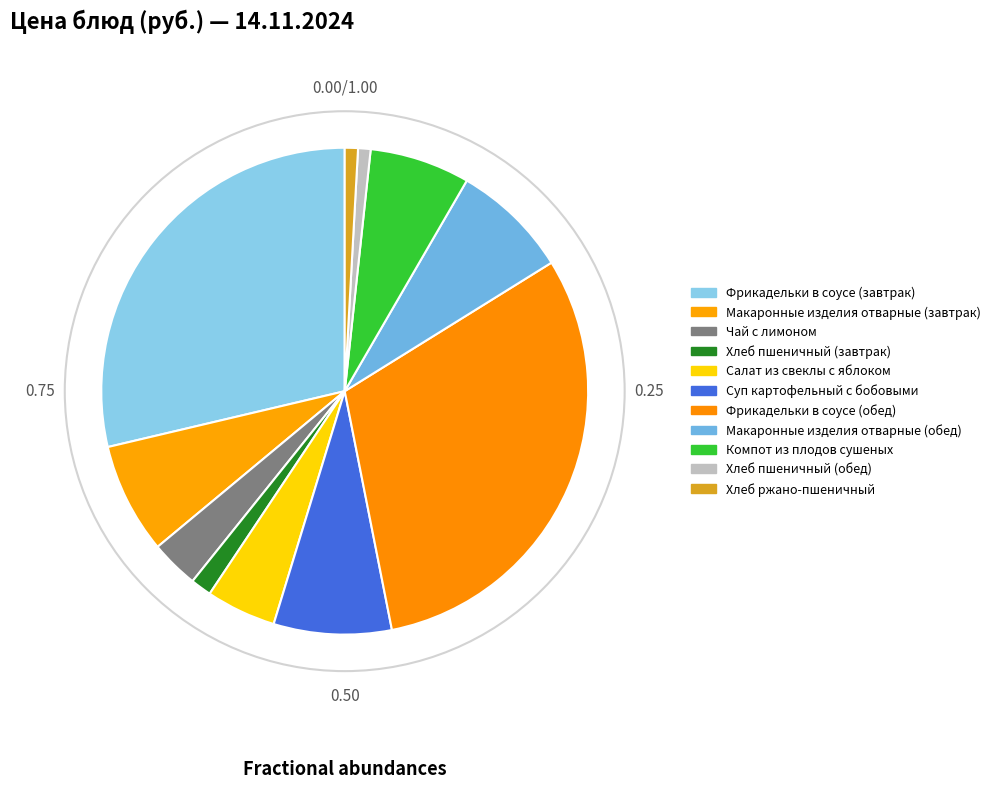

How many slices are in this pie chart?

11